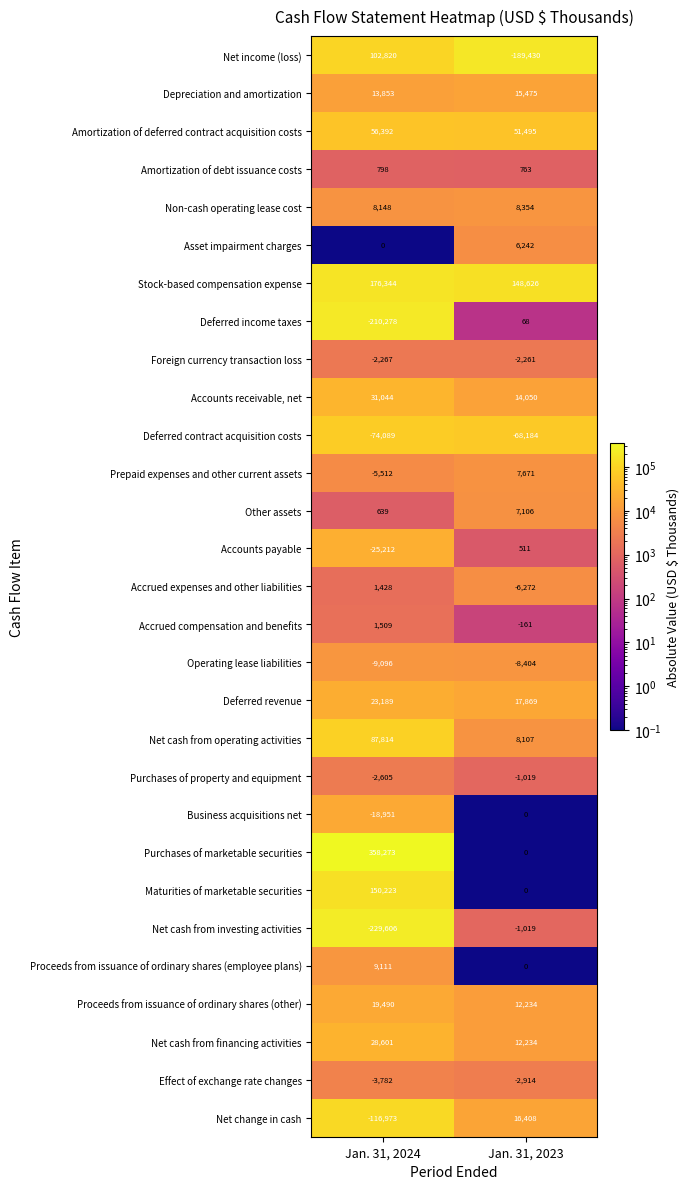

What is the difference between the Net income (loss) values at Jan. 31, 2024 and Jan. 31, 2023?

292250